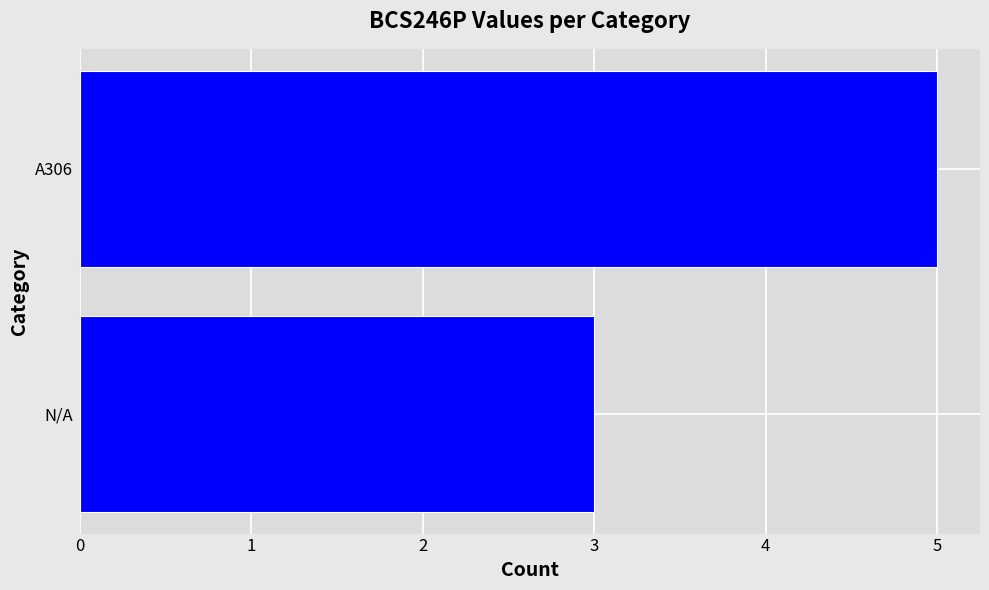

Between A306 and N/A, which is larger?

A306